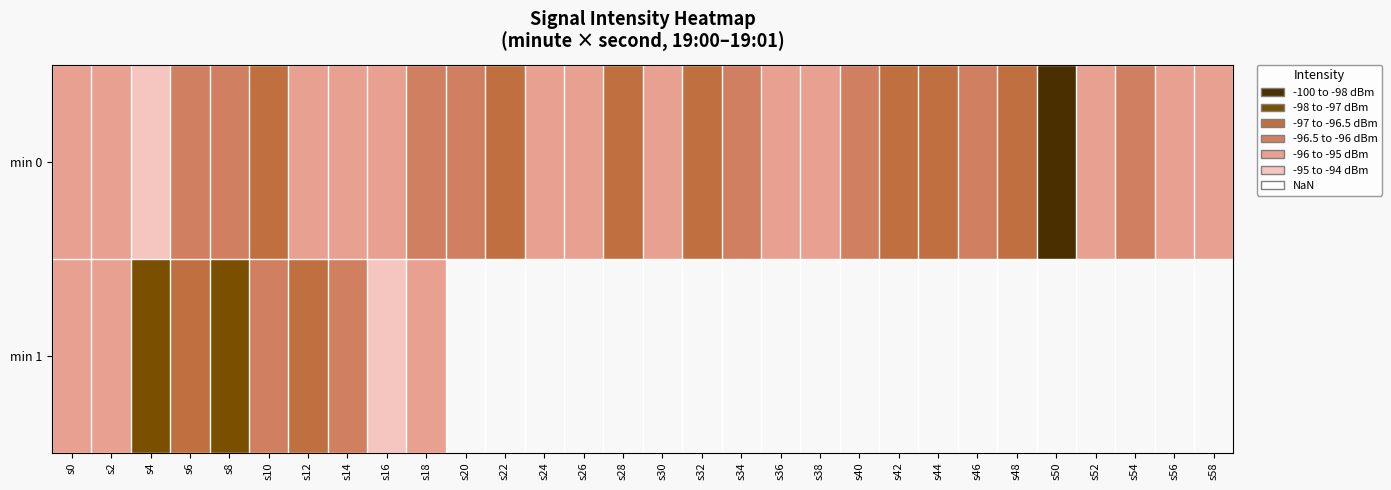

How many series are shown in this chart?

2